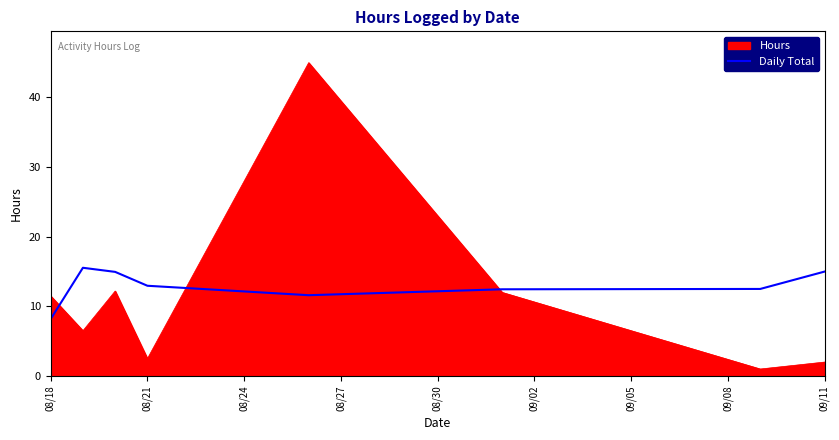

Which series has the largest range (max minus min)?

Hours